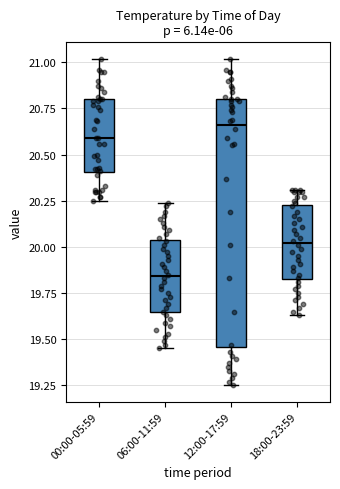

Reading left to right, transcribe this box plot: for each box, give where its median line is, the range the box spans, and where its two whiskers end, as read against the y-axis. The values are not printed on the chart, so give them approximately, as read against the axis.

00:00-05:59: median 20.60, box 20.40 to 20.80, whiskers 20.25 to 21.00
06:00-11:59: median 19.85, box 19.65 to 20.05, whiskers 19.45 to 20.25
12:00-17:59: median 20.65, box 19.45 to 20.80, whiskers 19.25 to 21.00
18:00-23:59: median 20.00, box 19.85 to 20.25, whiskers 19.65 to 20.30